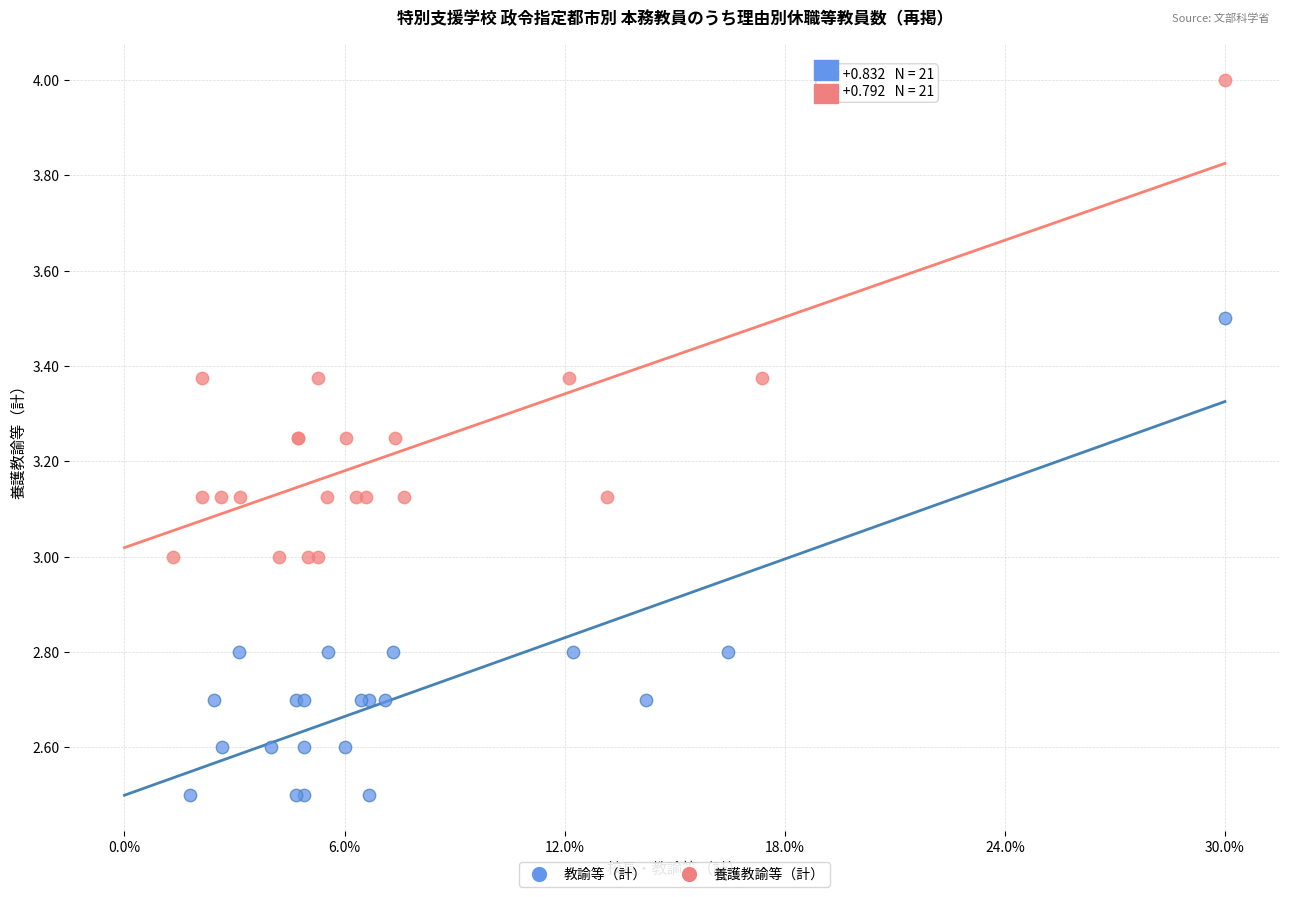

What are all the series names shown in the legend?

教諭等（計）, 養護教諭等（計）